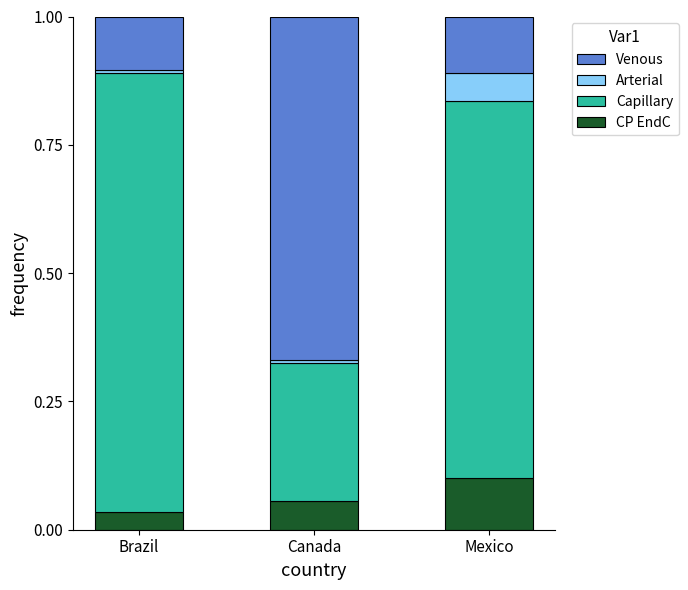

What is the total value across all series at Mexico?

1.0